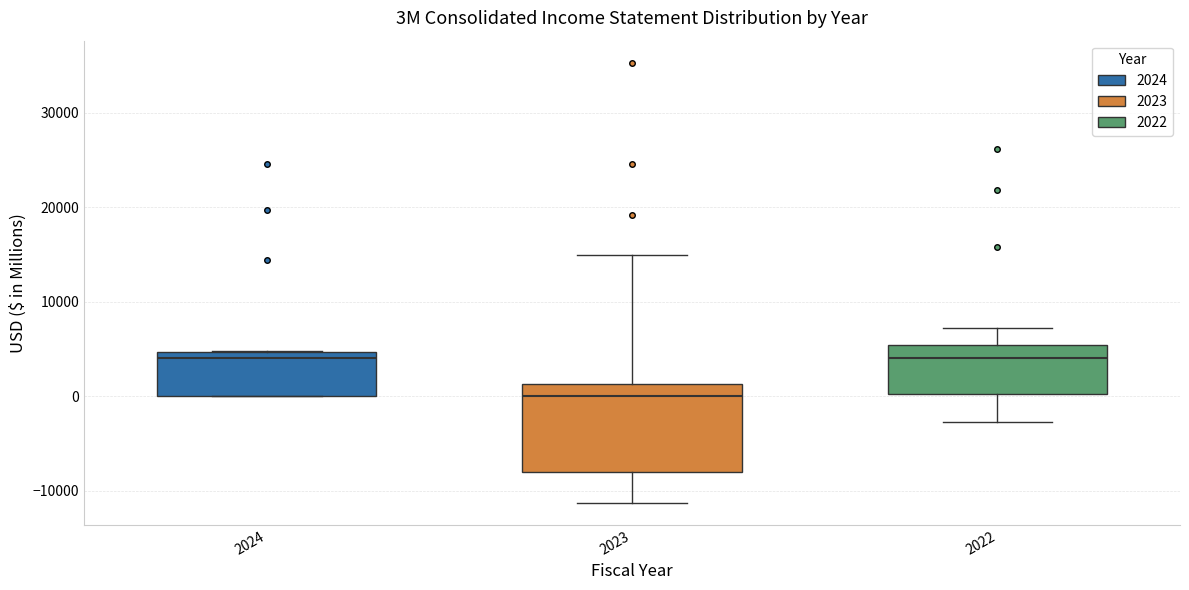

Which box has the lowest median line?

2023